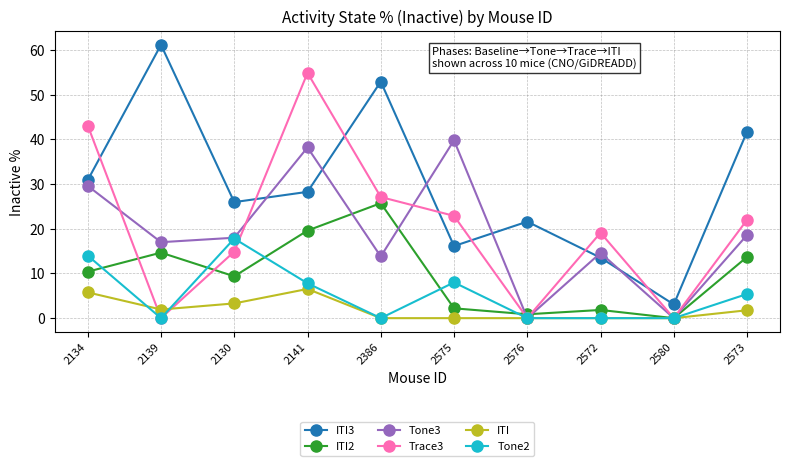

Which series has the largest total across all categories?

ITI3